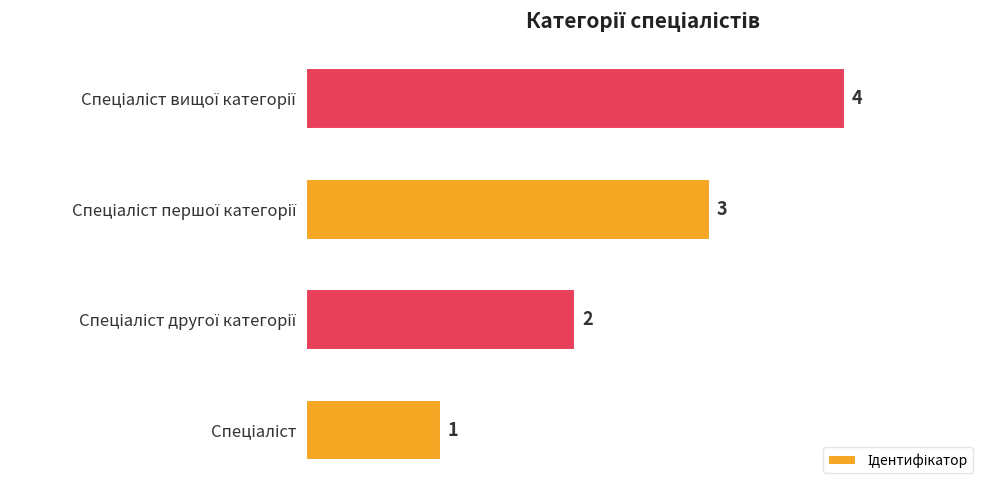

What is the greatest value displayed?

4